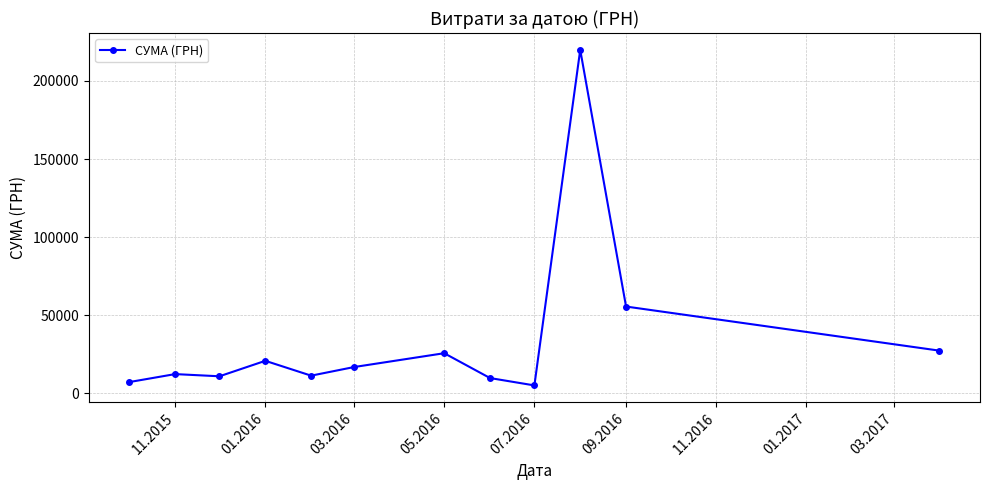

What is the average value?

35308.1